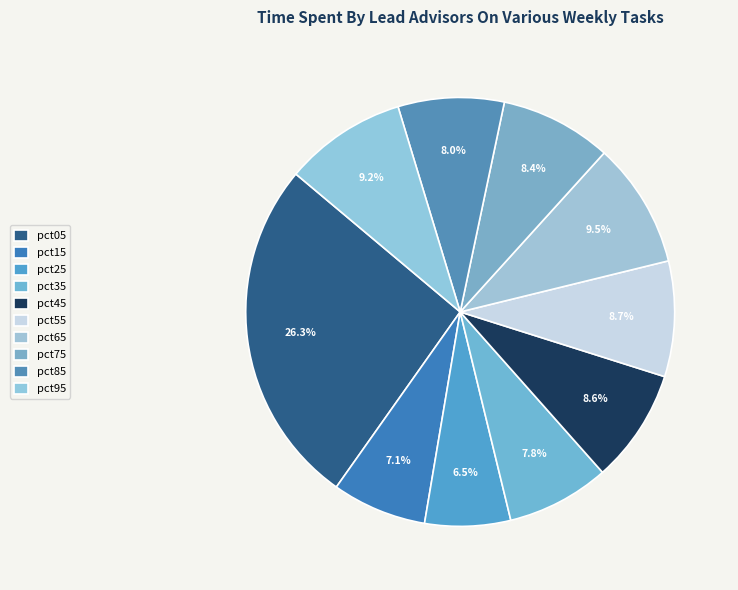

What percentage is the pct55 slice, to the nearest percent?

9%